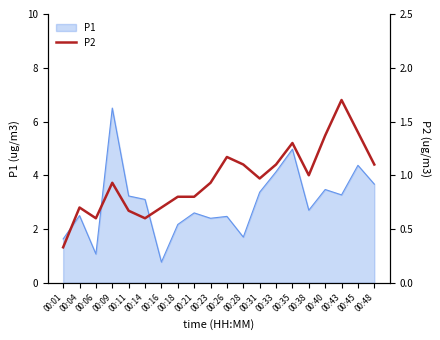

What is the difference between the maximum and minimum values?

1.4